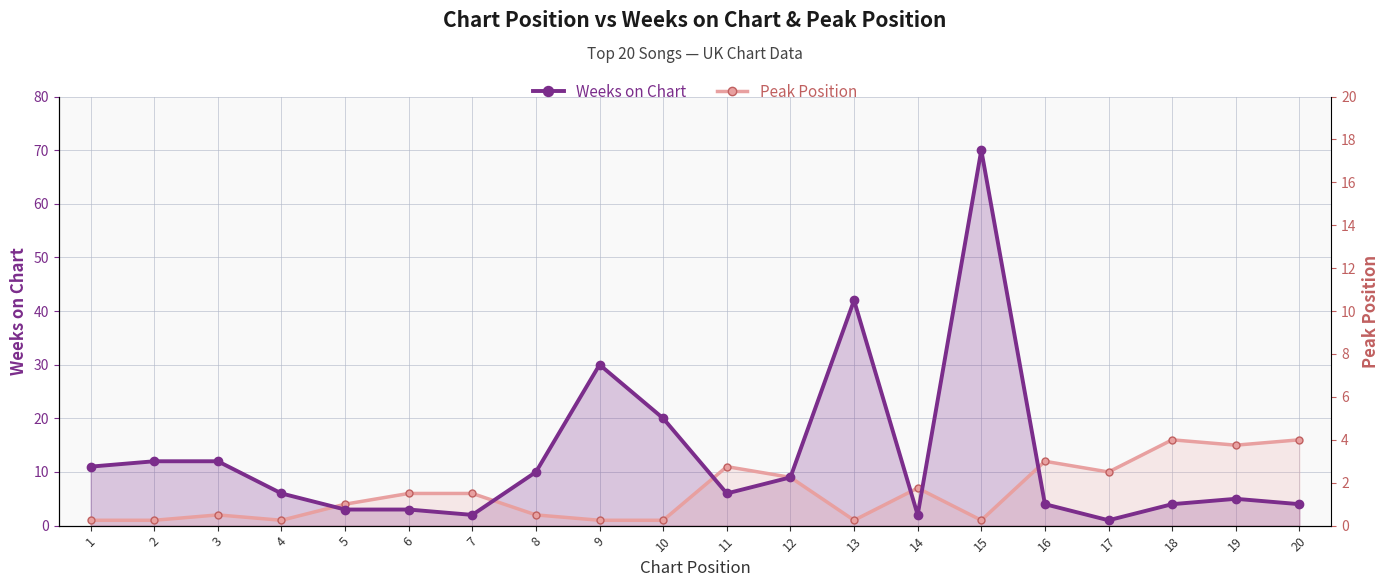

True or false: Weeks on Chart has more than 2 points higher than both neighbors.

True